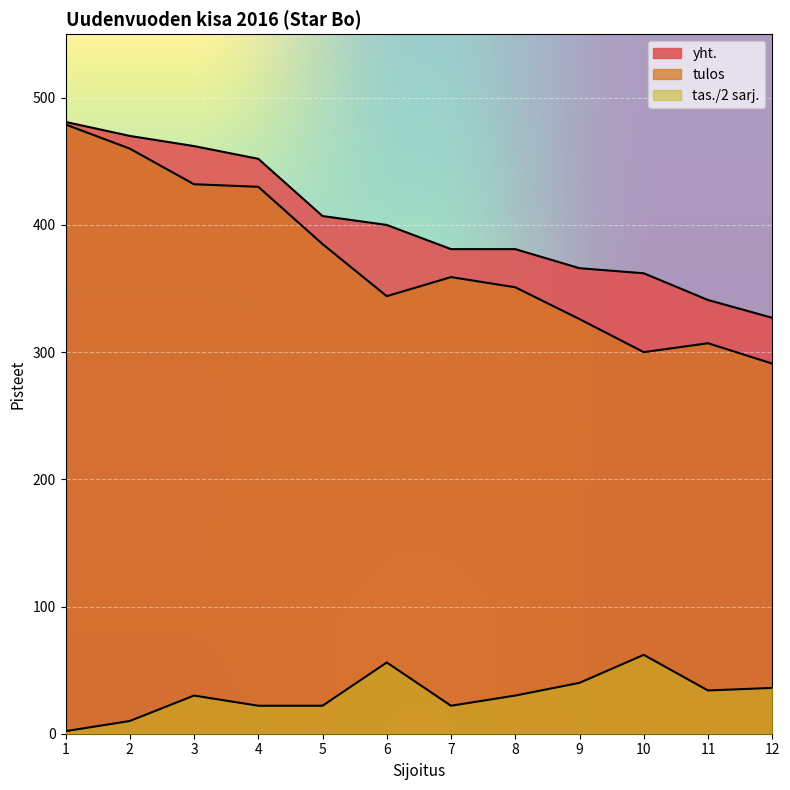

What is the value of the tulos point at the 7th from the left?

359